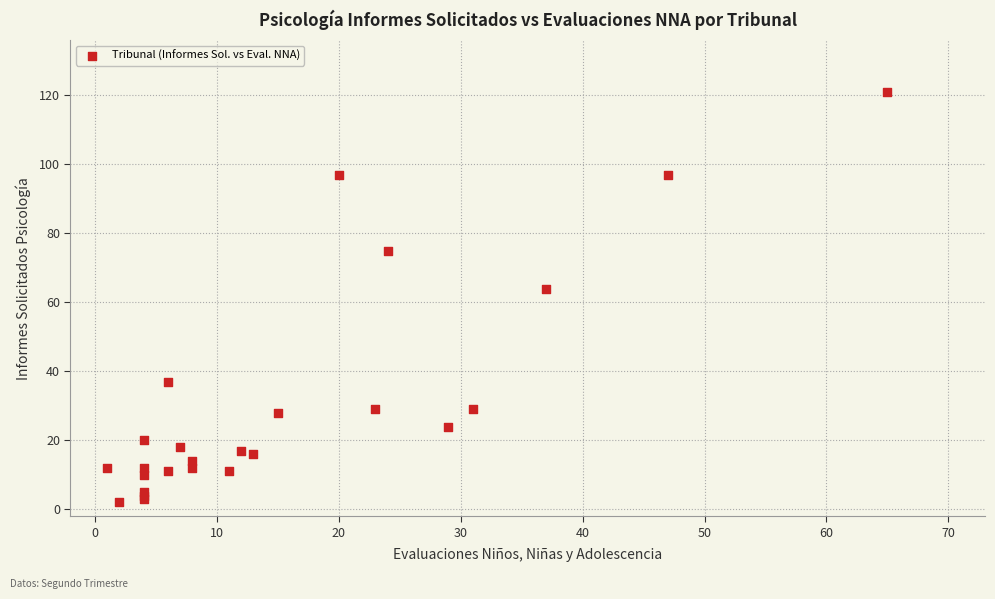

What Y value in the scatter plot is closest to 61?

64